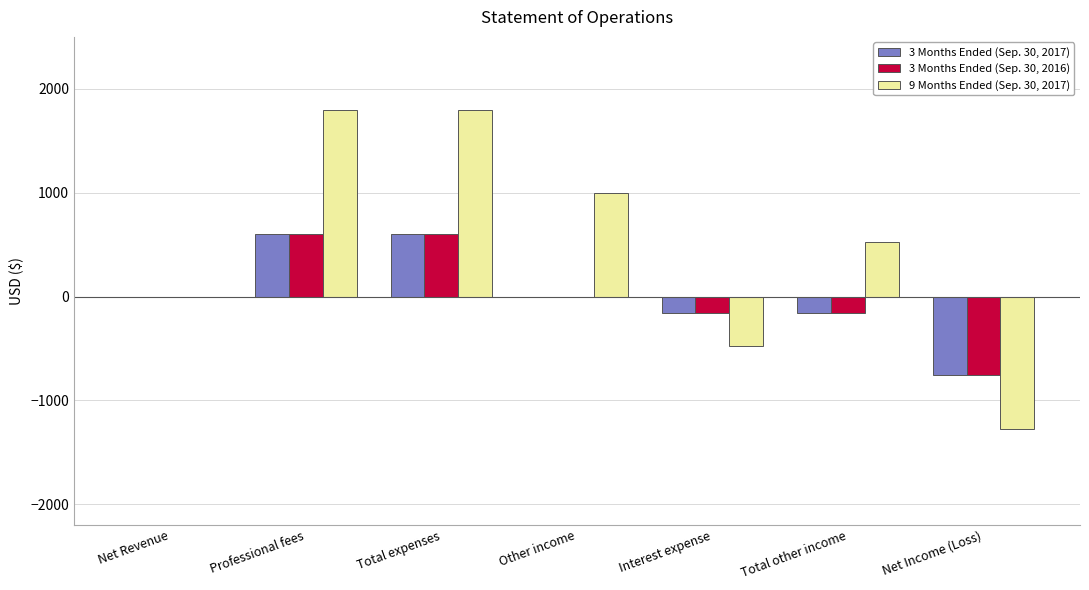

Is it true that 9 Months Ended (Sep. 30, 2017) equals 1800 at Total expenses?

True